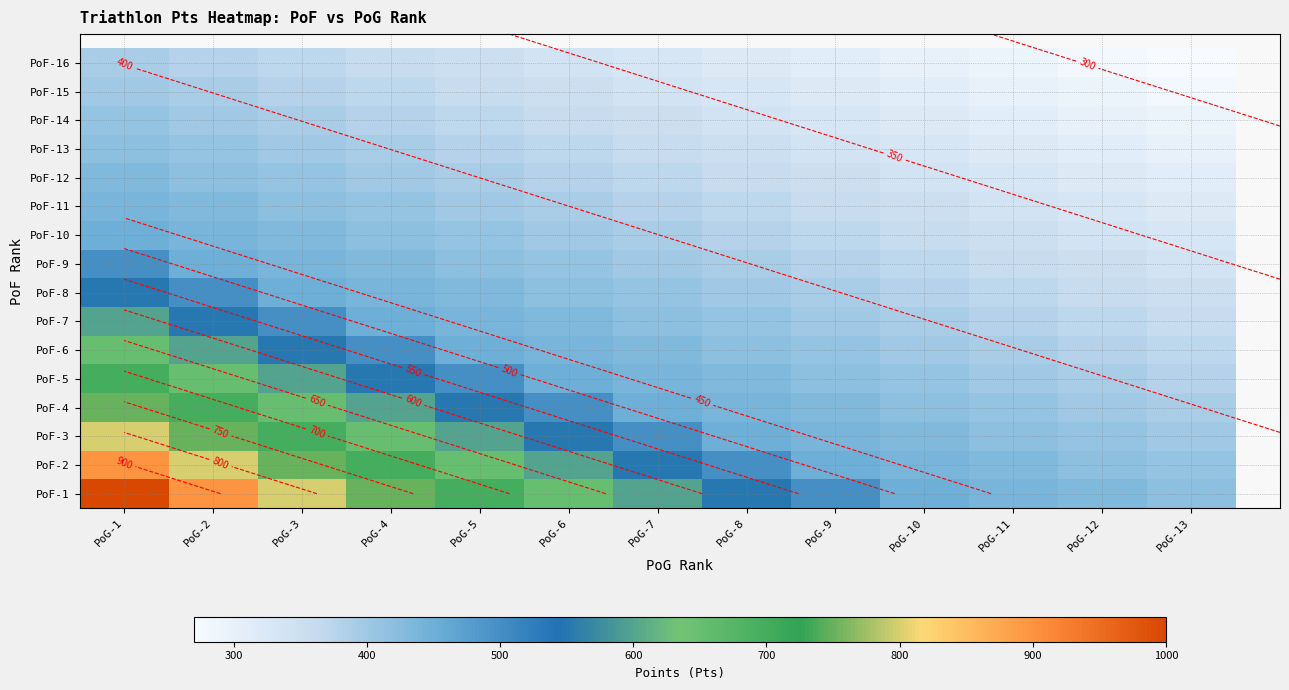

The PoF-11 series shows 222 at PoG-4. True or false?

False